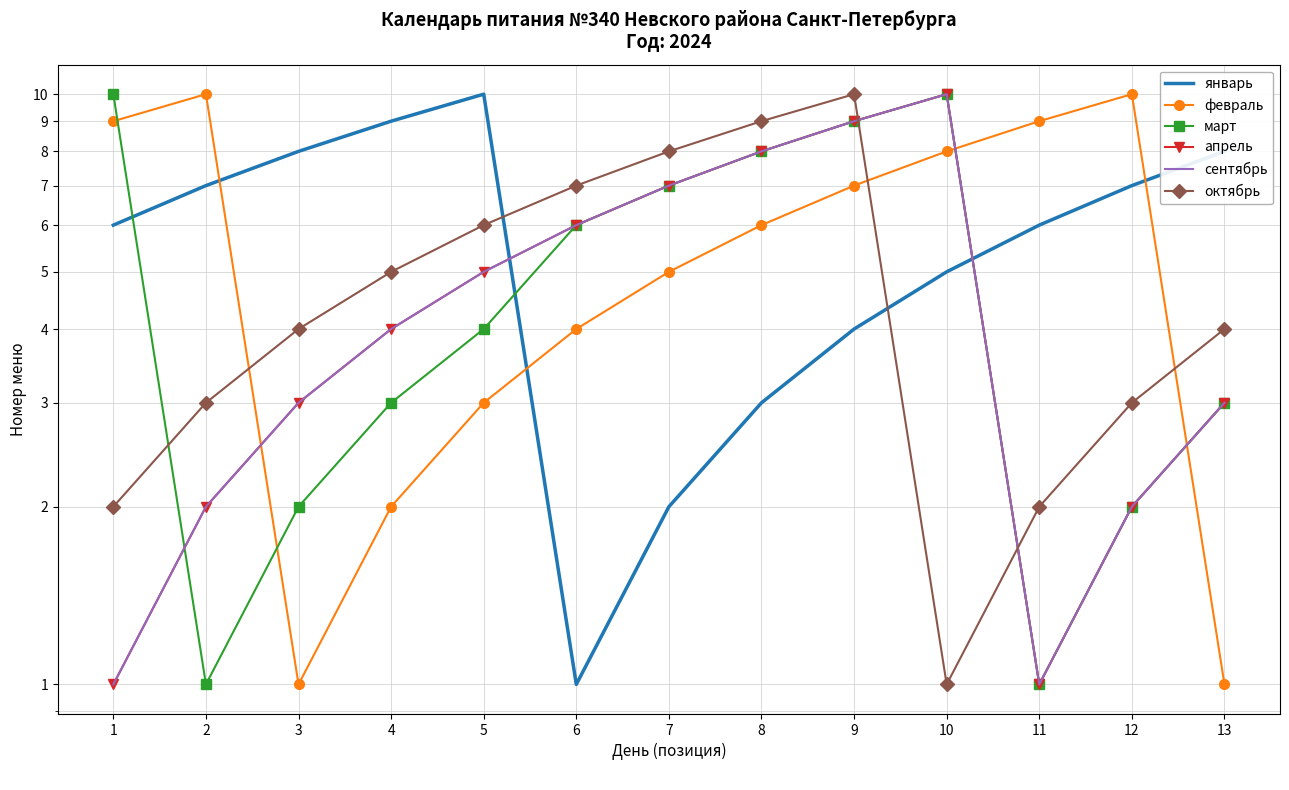

What is the sum of the март values at 9 and 1?

19